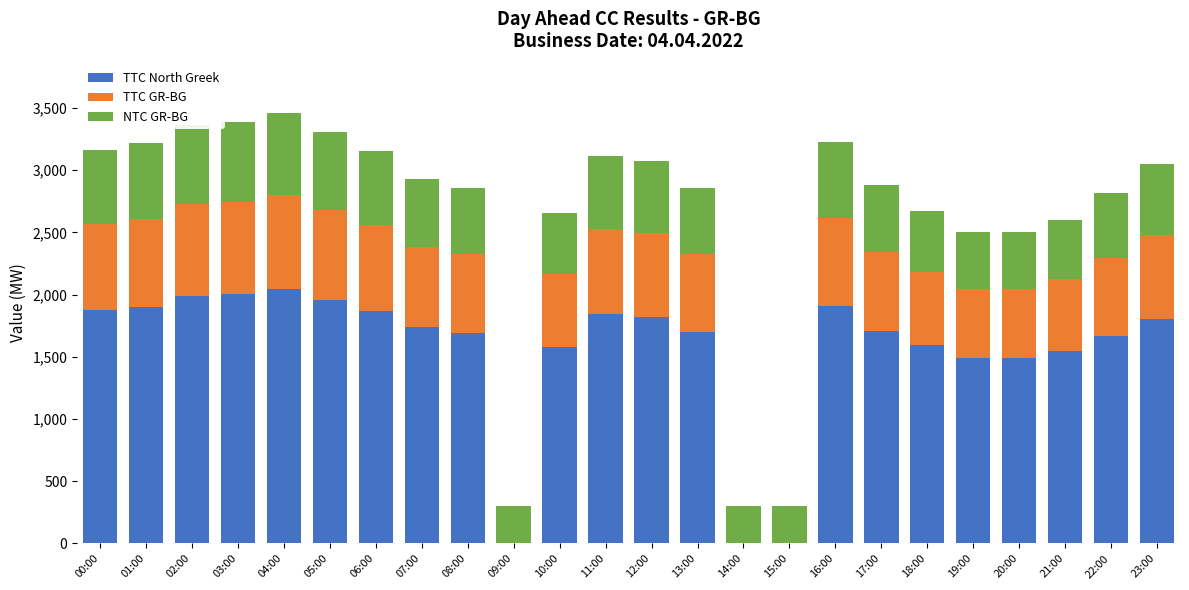

How many data points does each series have?

24